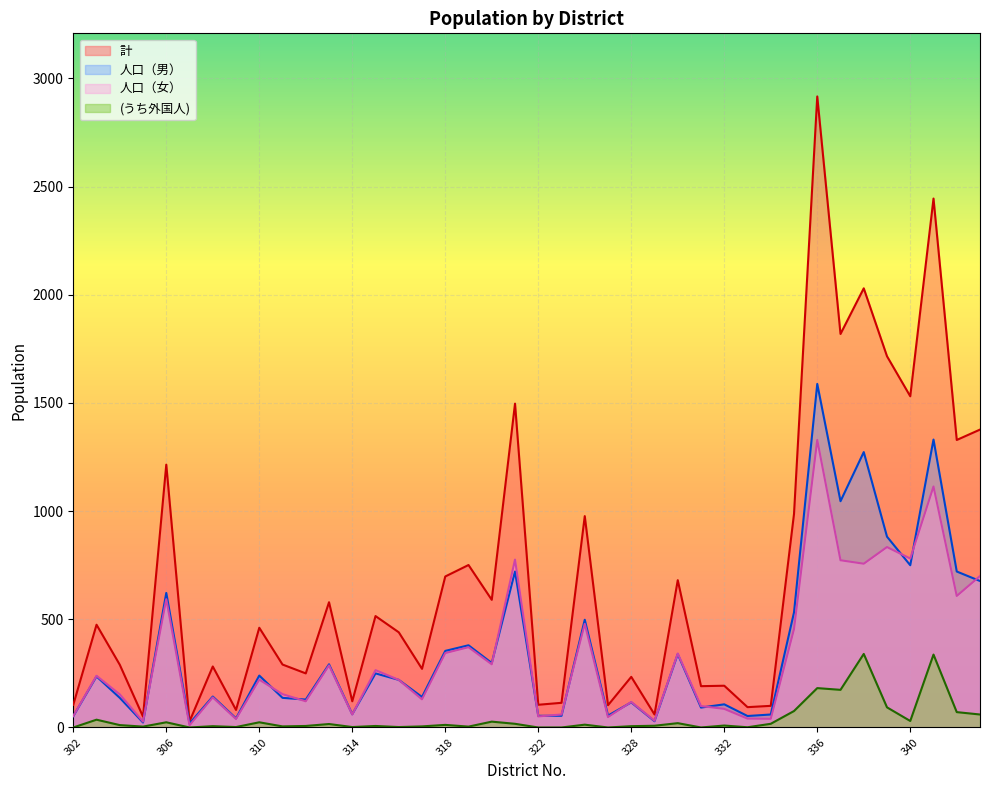

Does the chart display data point markers on the line(s)?

No